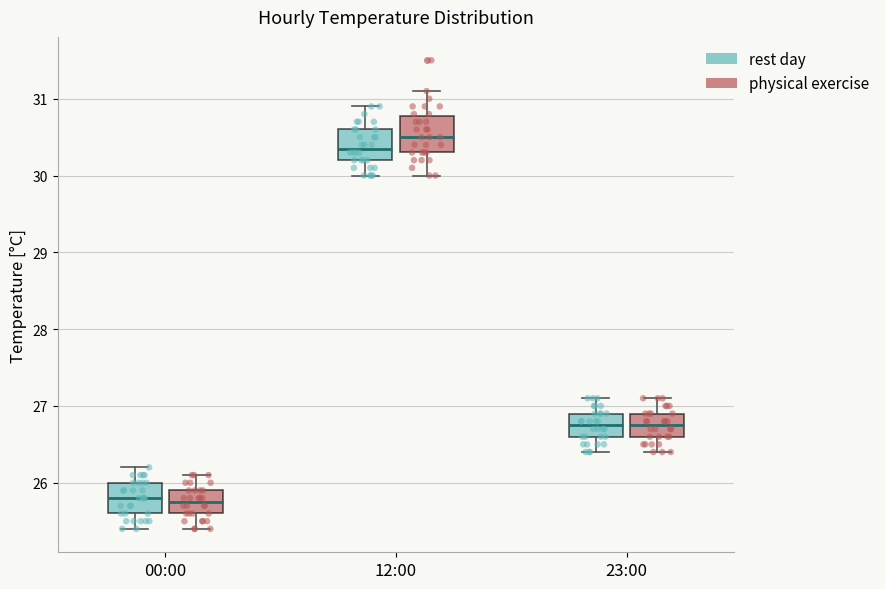

Reading left to right, transcribe this box plot: for each box, give where its median line is, the range the box spans, and where its two whiskers end, as read against the y-axis. The values are not printed on the chart, so give them approximately, as read against the axis.

00:00 (rest day): median 25.8, box 25.6 to 26.0, whiskers 25.4 to 26.2
00:00 (physical exercise): median 25.8, box 25.6 to 25.9, whiskers 25.4 to 26.1
12:00 (rest day): median 30.4, box 30.2 to 30.6, whiskers 30.0 to 30.9
12:00 (physical exercise): median 30.5, box 30.3 to 30.8, whiskers 30.0 to 31.1
23:00 (rest day): median 26.8, box 26.6 to 26.9, whiskers 26.4 to 27.1
23:00 (physical exercise): median 26.8, box 26.6 to 26.9, whiskers 26.4 to 27.1